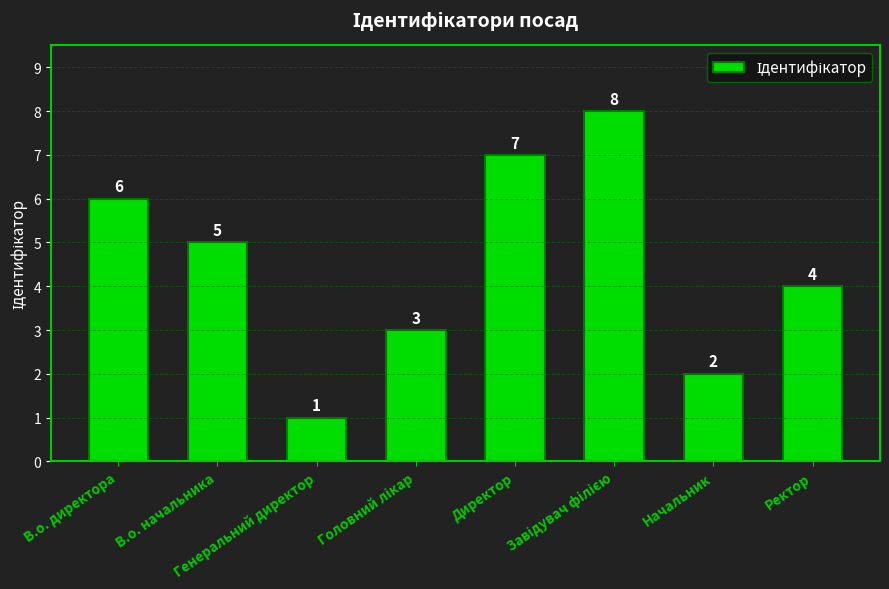

What is the difference between the maximum and minimum values?

7